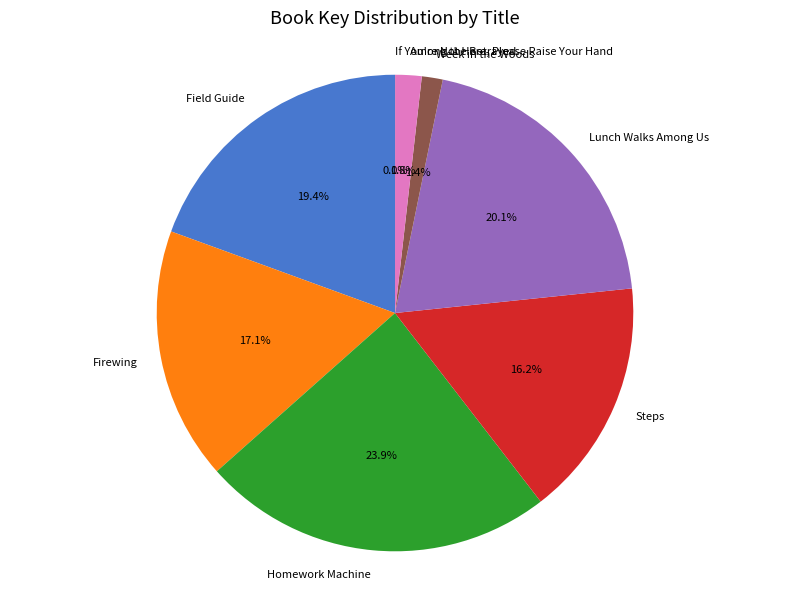

Approximately how many times larger is the value at Steps compared to Firewing?

0.9